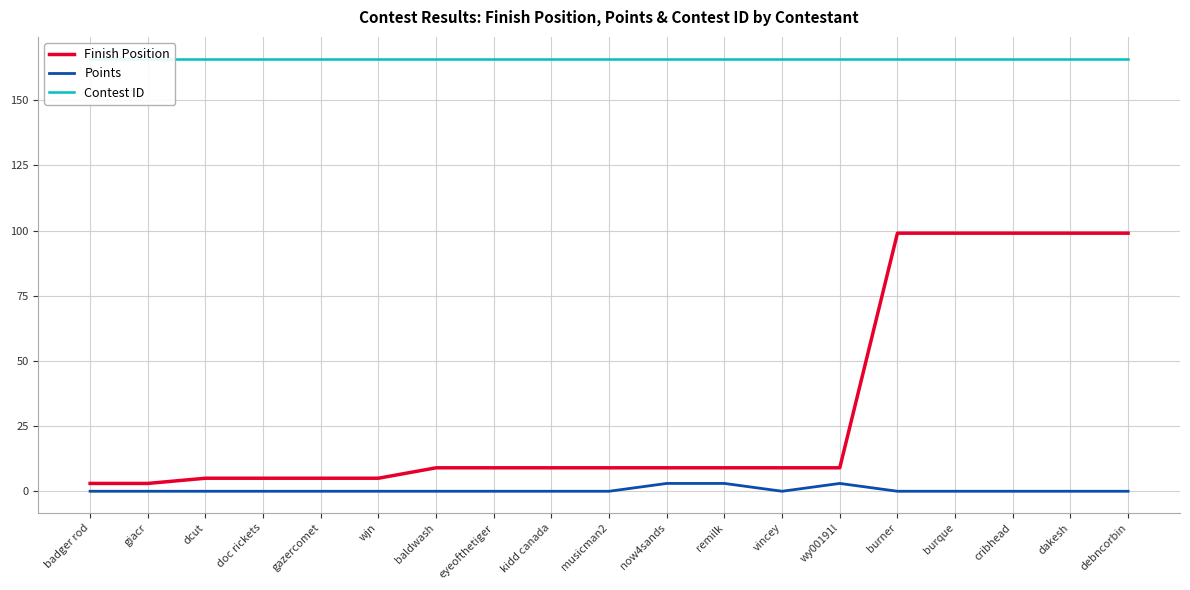

What position from the left is now4sands?

11